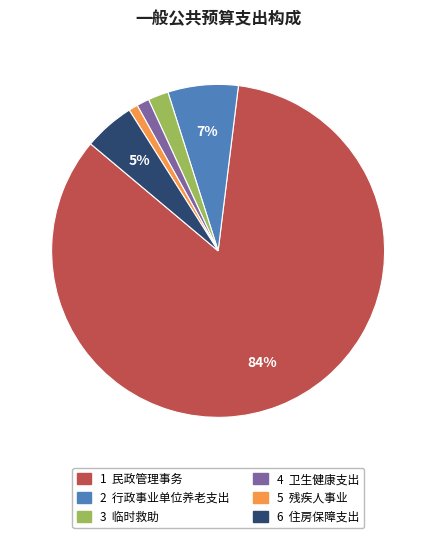

Does any single category account for the majority?

Yes